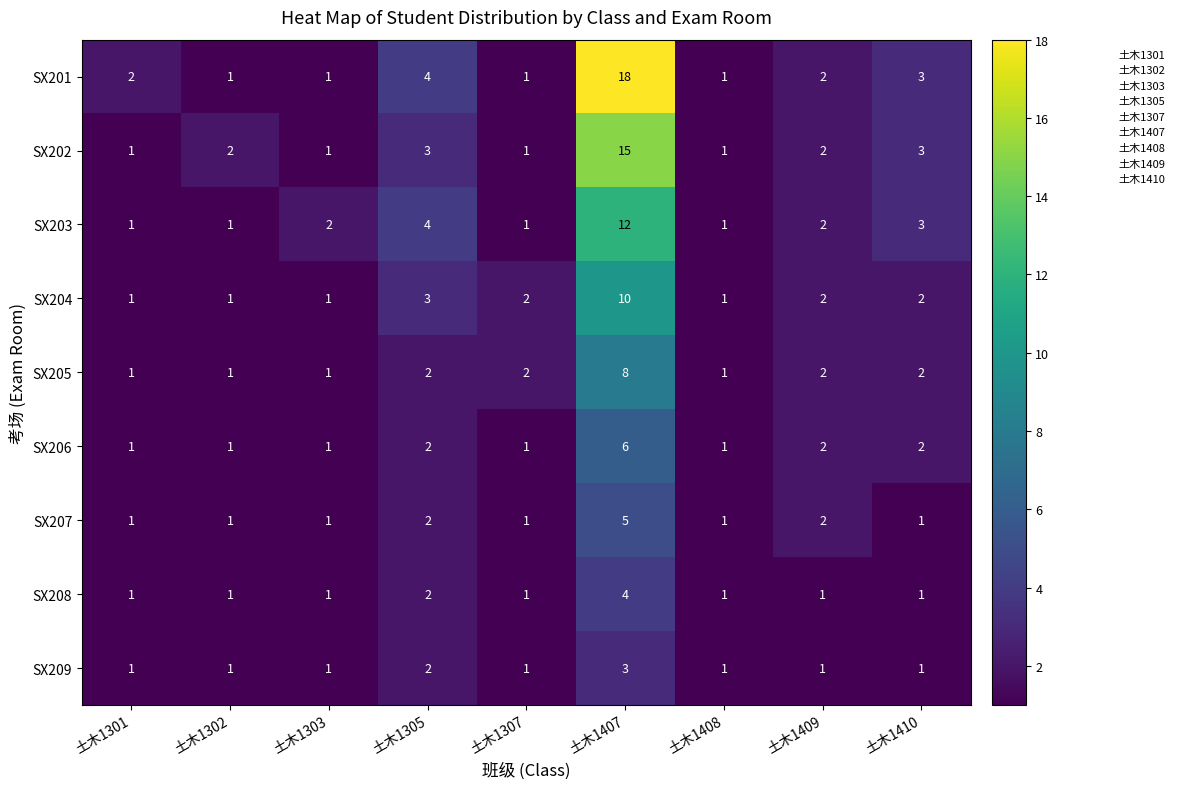

What is the approximate value of SX201 at 土木1407, to the nearest 10?

20